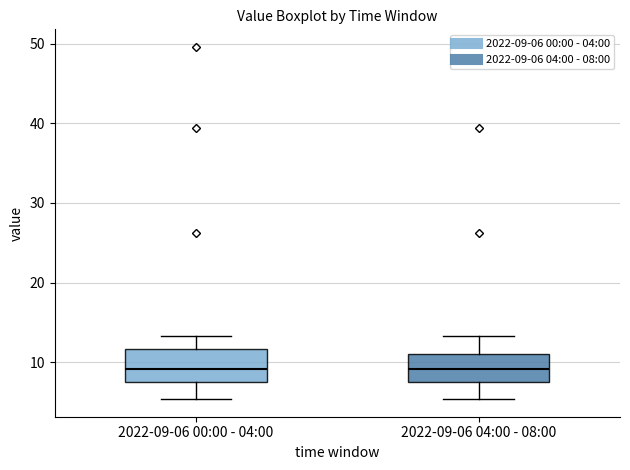

Where is the lower edge of the box for 2022-09-06 00:00 - 04:00 on the y-axis? The values are not printed on the chart, so give them approximately, as read against the axis.

7